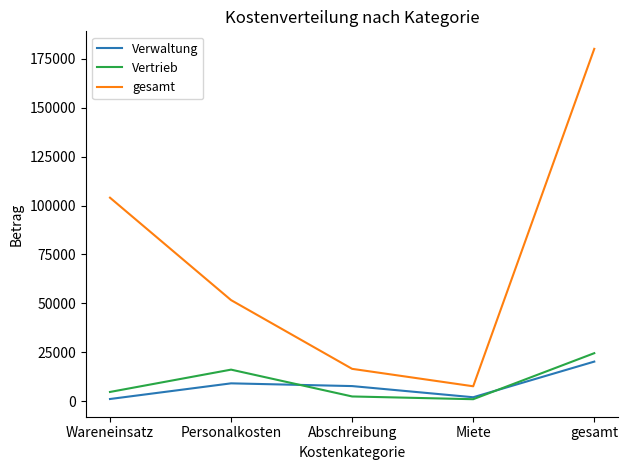

Does the chart have visible grid lines?

No